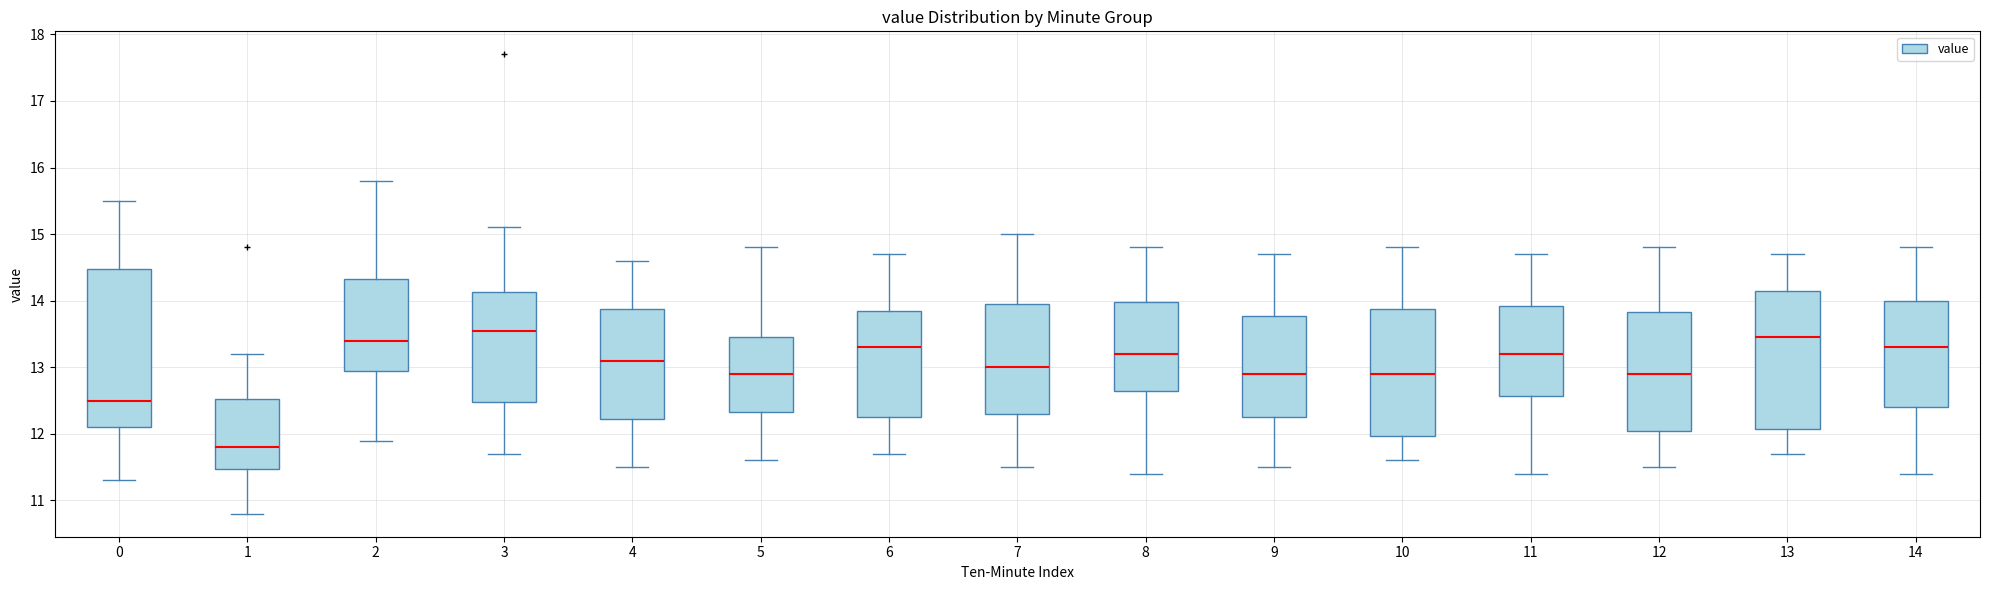

Reading left to right, read every box against the y-axis: the position of its median line, the range the box covers, and the ends of its whiskers. The values are not printed on the chart, so give them approximately, as read against the axis.

0: median 12.5, box 12.1 to 14.5, whiskers 11.3 to 15.5
1: median 11.8, box 11.5 to 12.5, whiskers 10.8 to 13.2
2: median 13.4, box 13.0 to 14.3, whiskers 11.9 to 15.8
3: median 13.5, box 12.5 to 14.1, whiskers 11.7 to 15.1
4: median 13.1, box 12.2 to 13.9, whiskers 11.5 to 14.6
5: median 12.9, box 12.3 to 13.5, whiskers 11.6 to 14.8
6: median 13.3, box 12.3 to 13.9, whiskers 11.7 to 14.7
7: median 13.0, box 12.3 to 13.9, whiskers 11.5 to 15.0
8: median 13.2, box 12.6 to 14.0, whiskers 11.4 to 14.8
9: median 12.9, box 12.3 to 13.8, whiskers 11.5 to 14.7
10: median 12.9, box 12.0 to 13.9, whiskers 11.6 to 14.8
11: median 13.2, box 12.6 to 13.9, whiskers 11.4 to 14.7
12: median 12.9, box 12.1 to 13.8, whiskers 11.5 to 14.8
13: median 13.4, box 12.1 to 14.2, whiskers 11.7 to 14.7
14: median 13.3, box 12.4 to 14.0, whiskers 11.4 to 14.8